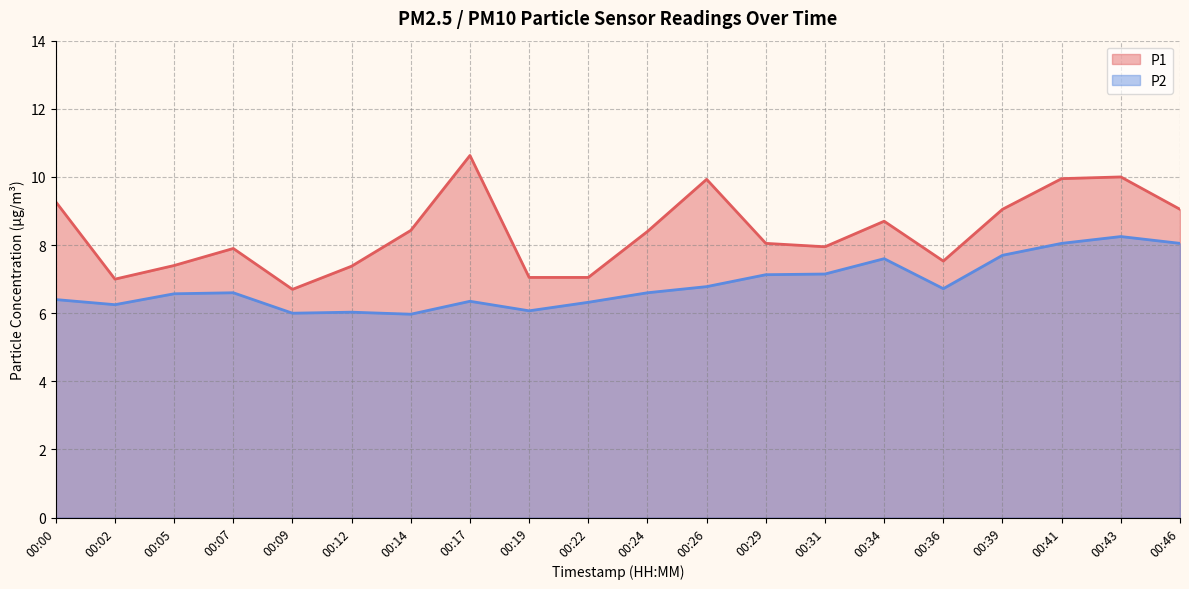

What is the value of the P2 point at the 10th from the left?

6.3